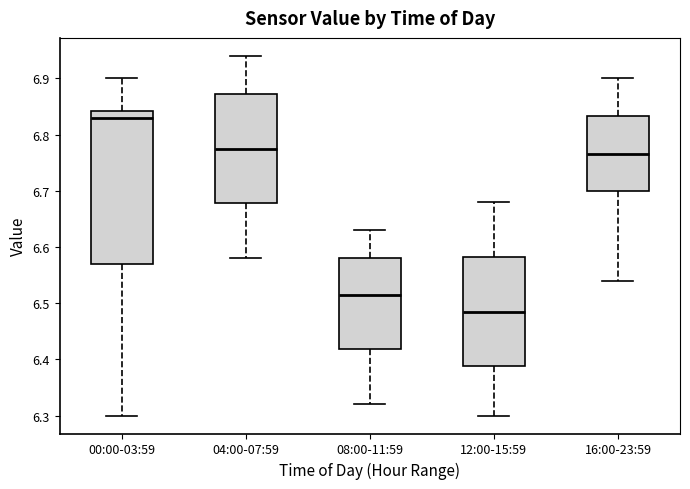

Which box has the lowest median line?

12:00-15:59